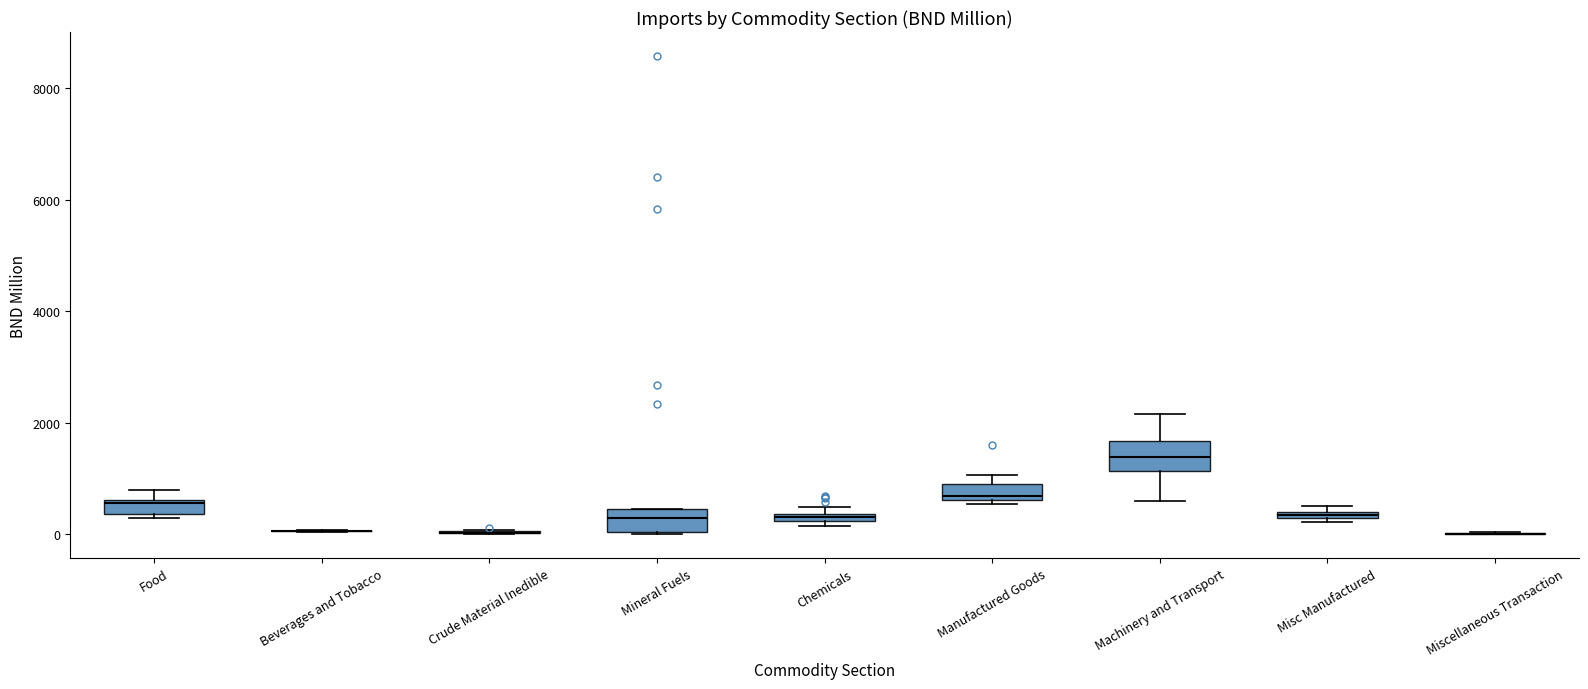

Where is the lower edge of the box for Mineral Fuels on the y-axis? The values are not printed on the chart, so give them approximately, as read against the axis.

0